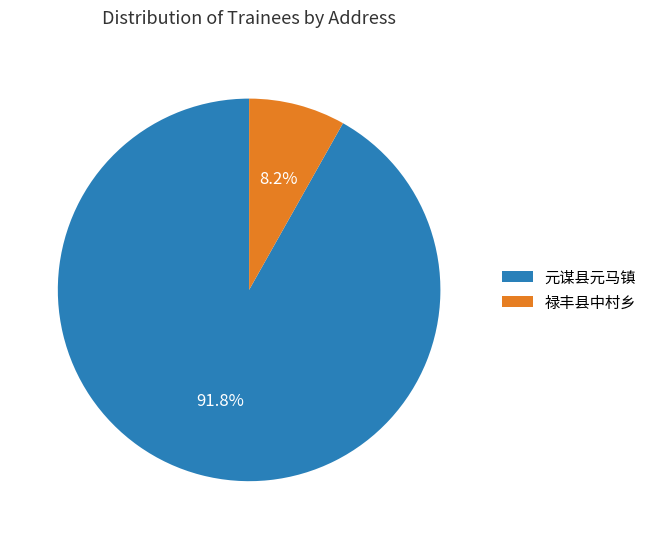

Which category has the smallest portion of the pie?

禄丰县中村乡